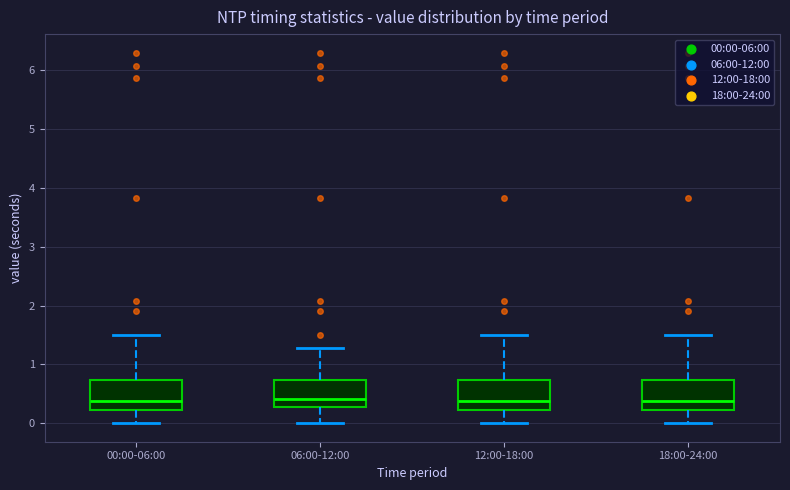

Where does the median line of the box for 00:00-06:00 sit on the y-axis? The values are not printed on the chart, so give them approximately, as read against the axis.

0.4